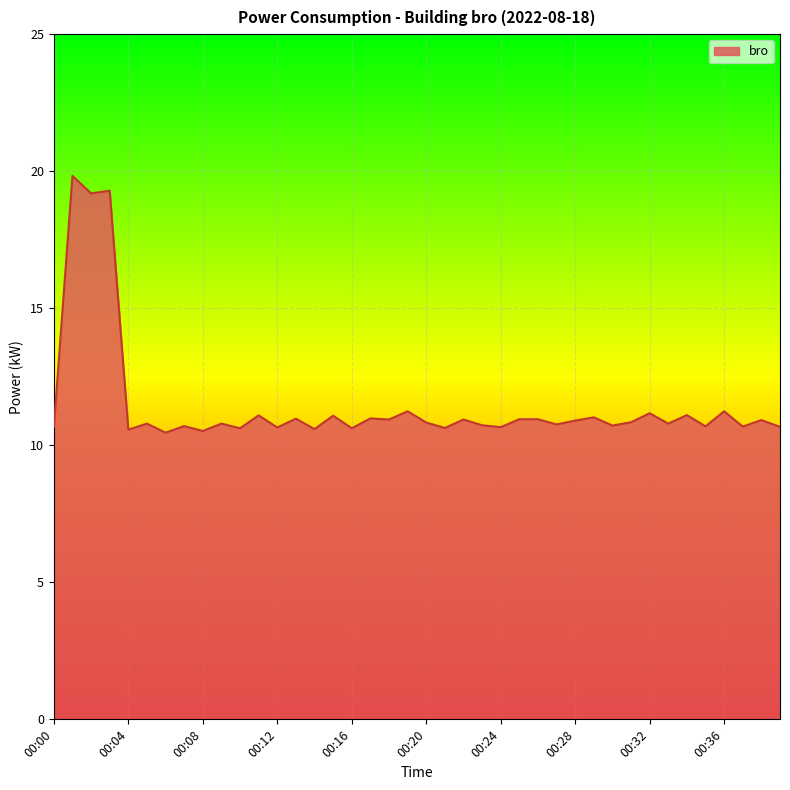

How many lines are shown in the chart?

1